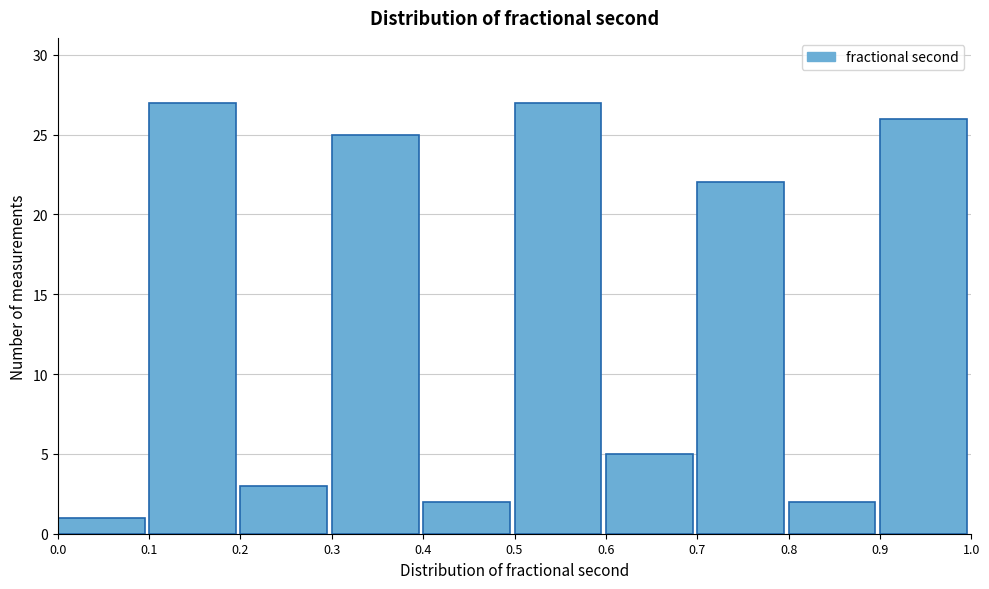

Reading left to right, transcribe this chart: for each bar, give the range it covers on the x-axis and its height. The values are not printed on the chart, so give them approximately, as read against the axis.

0.0 to 0.1: 1
0.1 to 0.2: 27
0.2 to 0.3: 3
0.3 to 0.4: 25
0.4 to 0.5: 2
0.5 to 0.6: 27
0.6 to 0.7: 5
0.7 to 0.8: 22
0.8 to 0.9: 2
0.9 to 1.0: 26